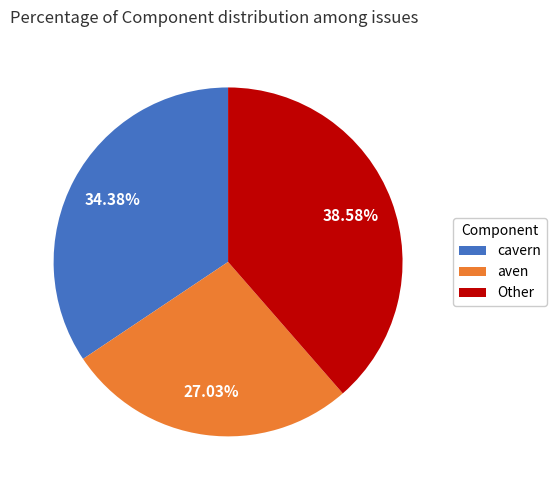

Does any single category account for the majority?

No